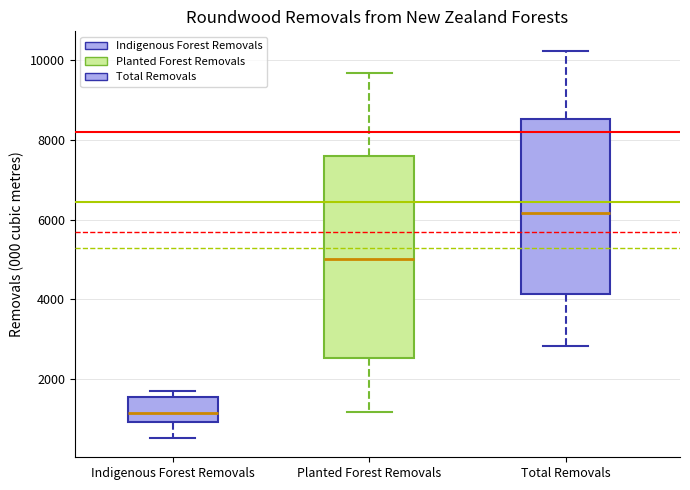

Which box's median line is the lowest?

Indigenous Forest Removals